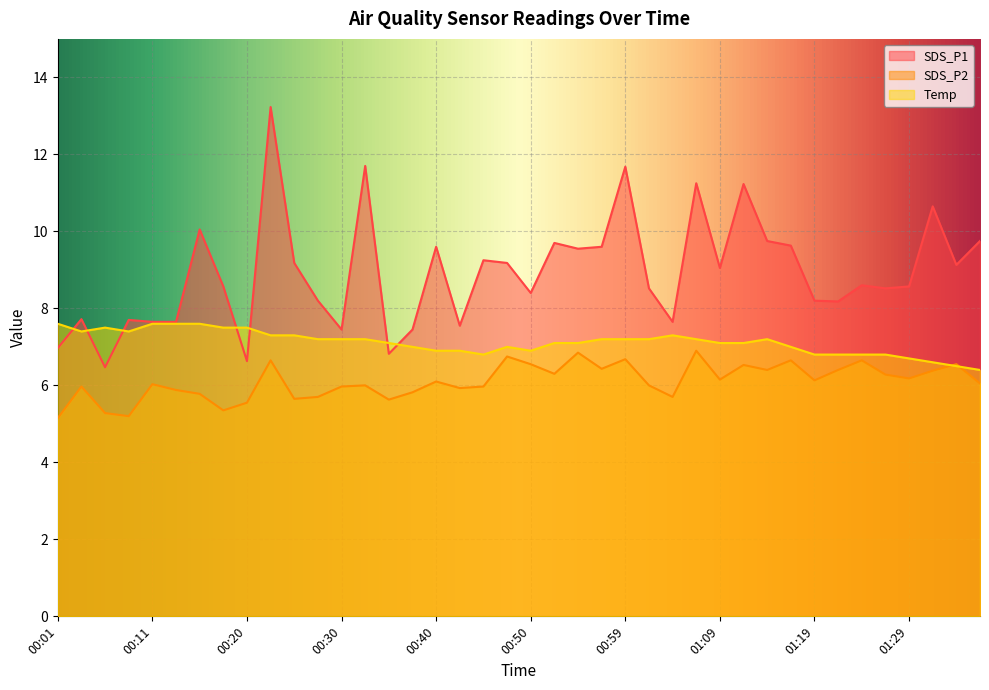

List the series in order of their overall mean, lowest first.

SDS_P2, Temp, SDS_P1